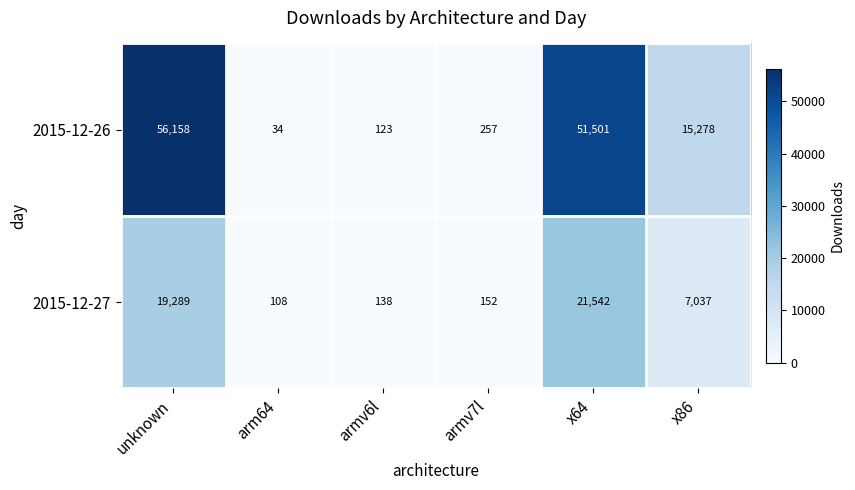

The 2015-12-27 series shows 138 at armv6l. True or false?

True